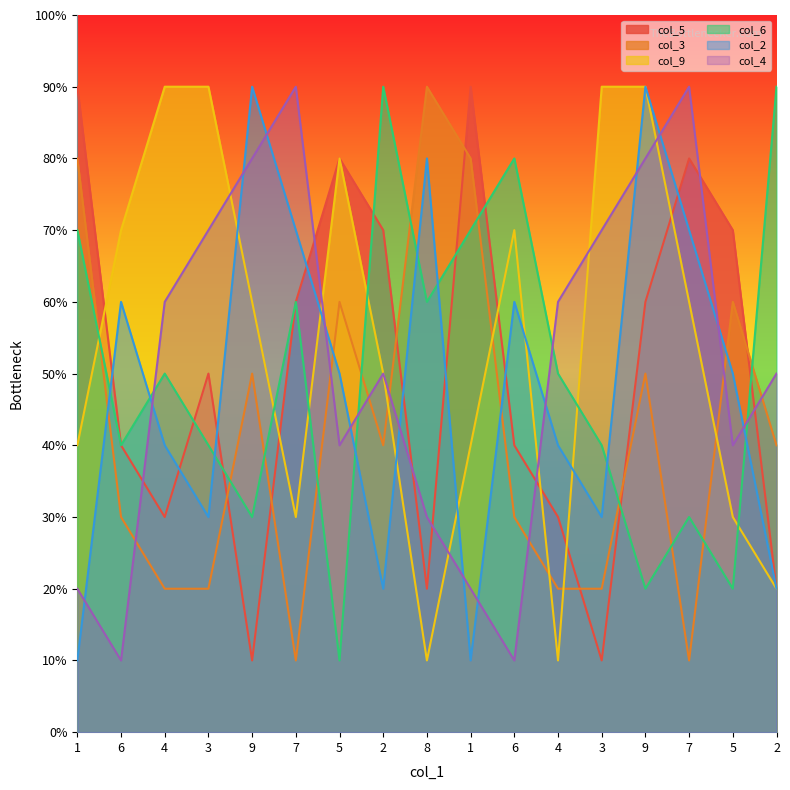

At how many categories does at least one series exceed 6?

16